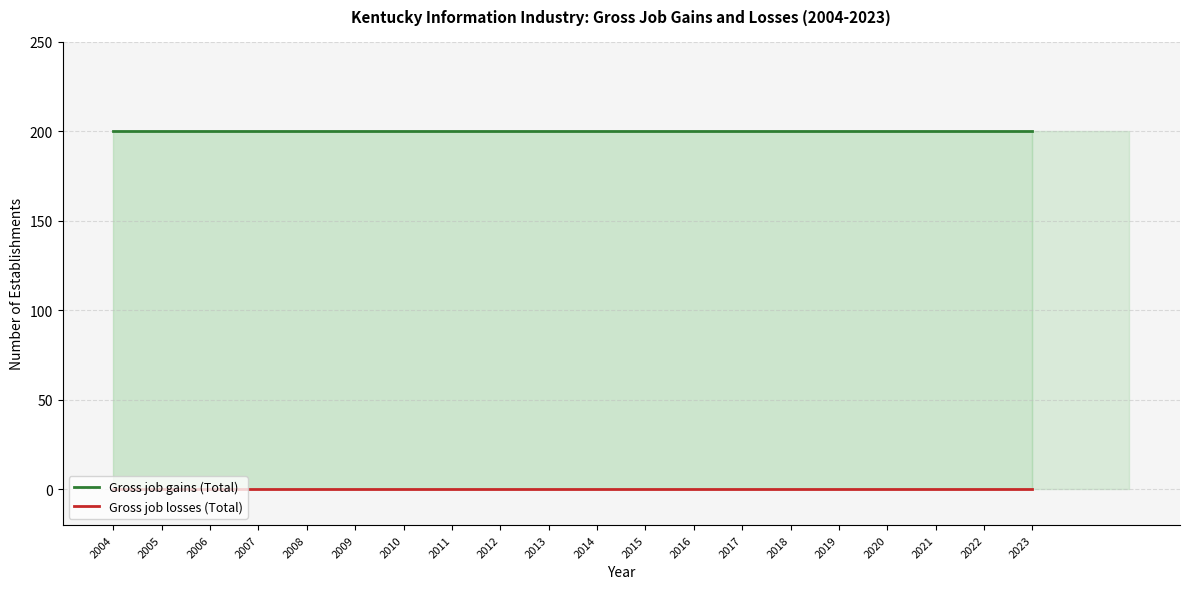

What is the total value across all series at 2014?

200